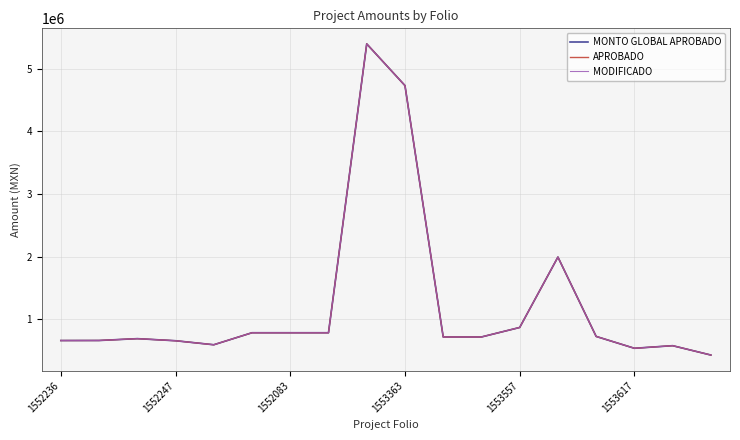

Does the chart have visible grid lines?

Yes